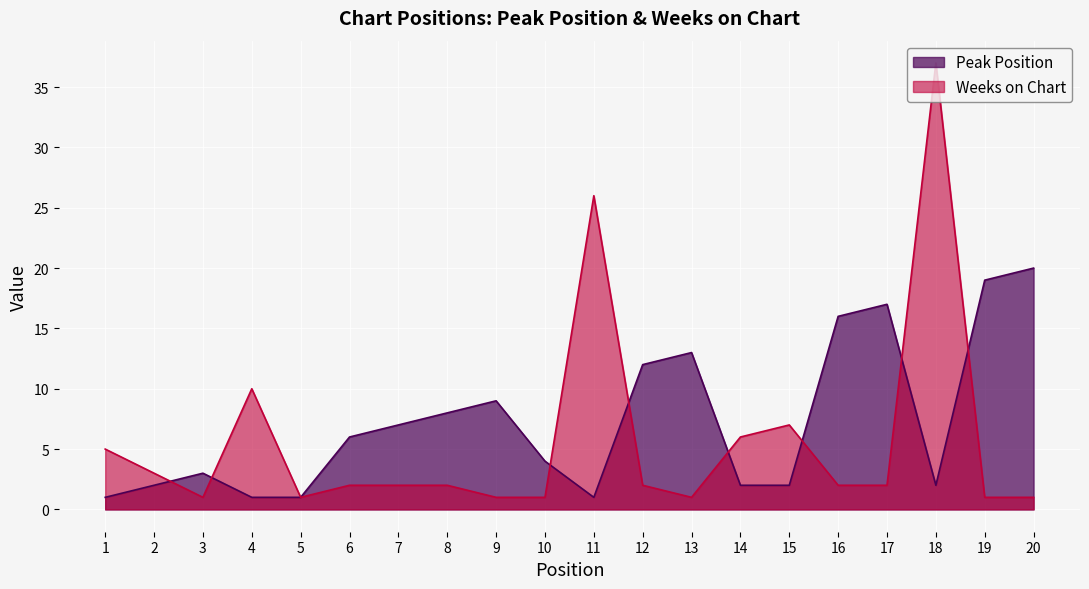

Rank the series at 10 from highest to lowest value.

Peak Position, Weeks on Chart